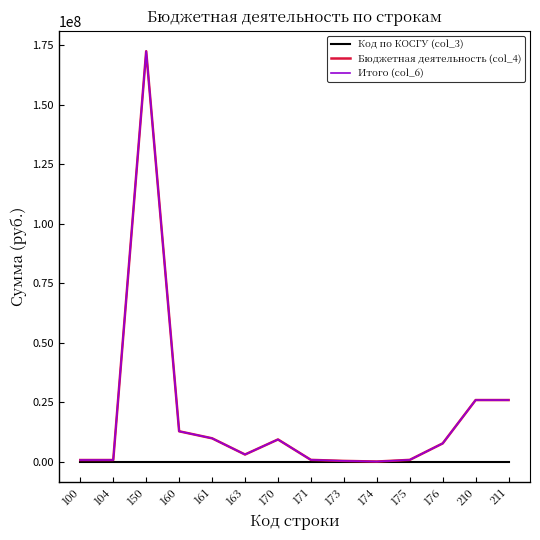

The value of Код по КОСГУ (col_3) at 163 is 287.7. True or false?

False